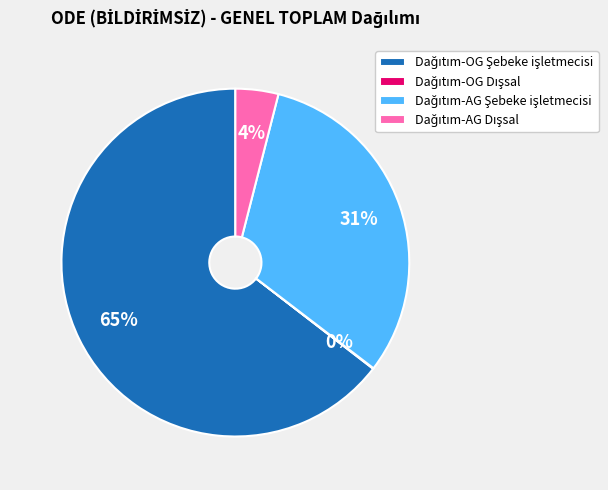

To the nearest percent, what is the average slice percentage?

25%